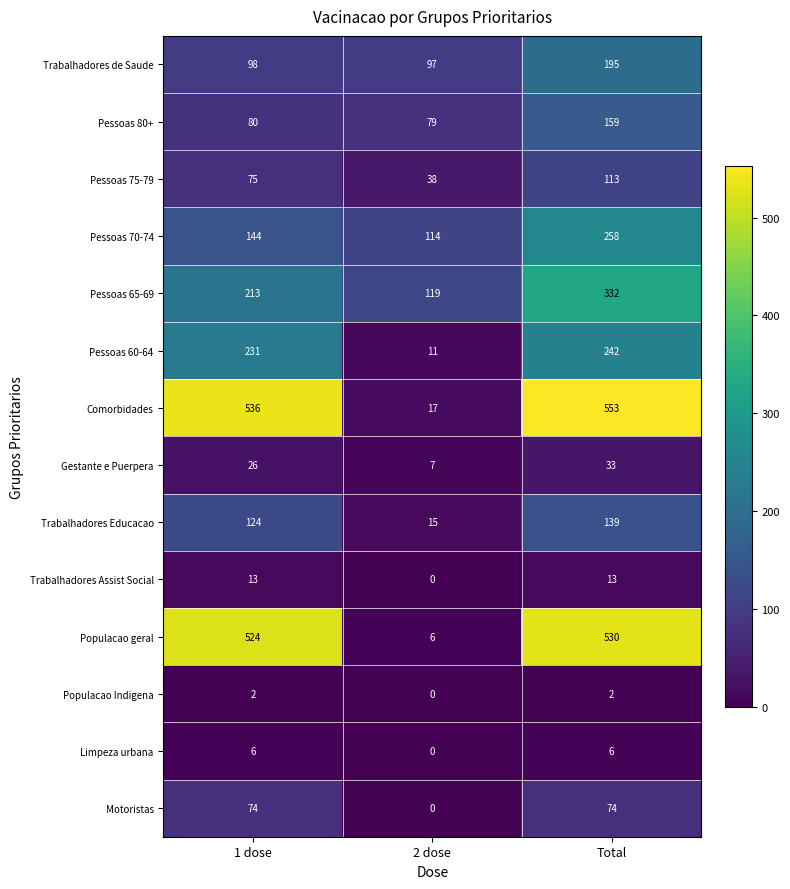

At which label does Trabalhadores de Saude reach its peak?

Total